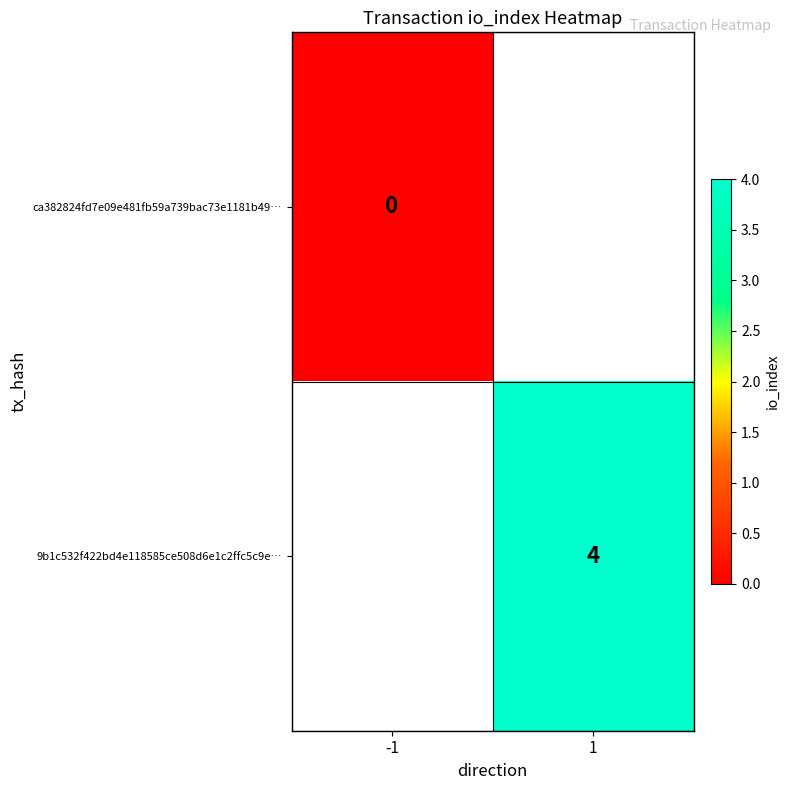

Is it true that 9b1c532f422bd4e118585ce508d6e1c2ffc5c9e… equals 1 at 1?

False